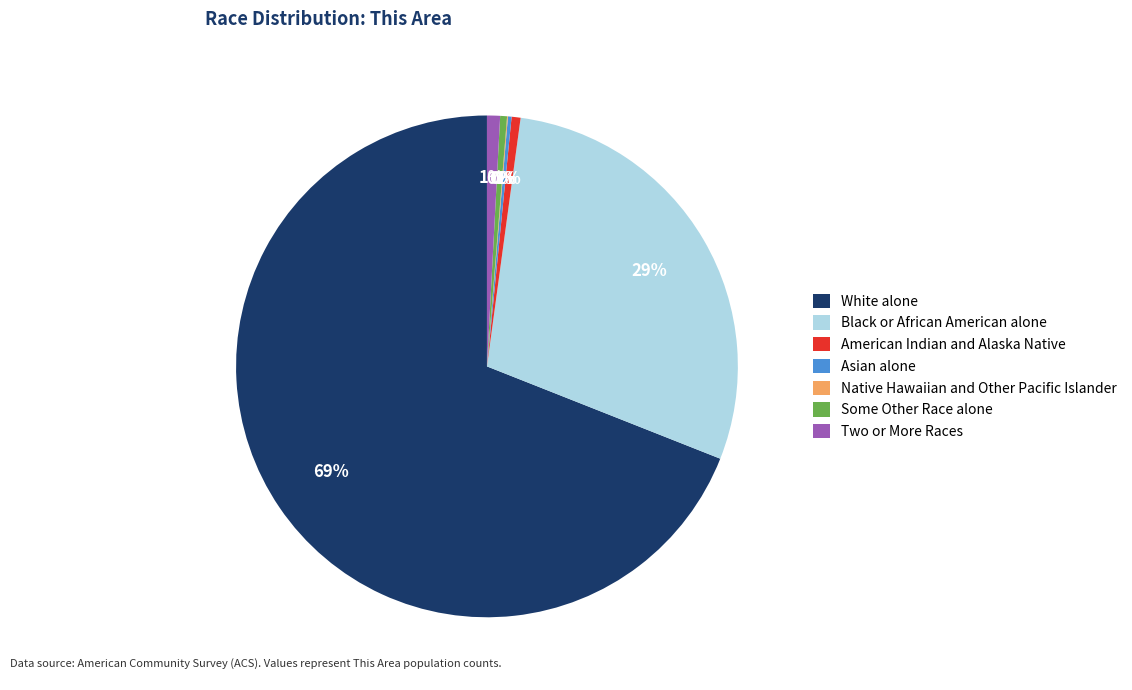

Combined, do White alone and Black or African American alone account for over 50%?

Yes